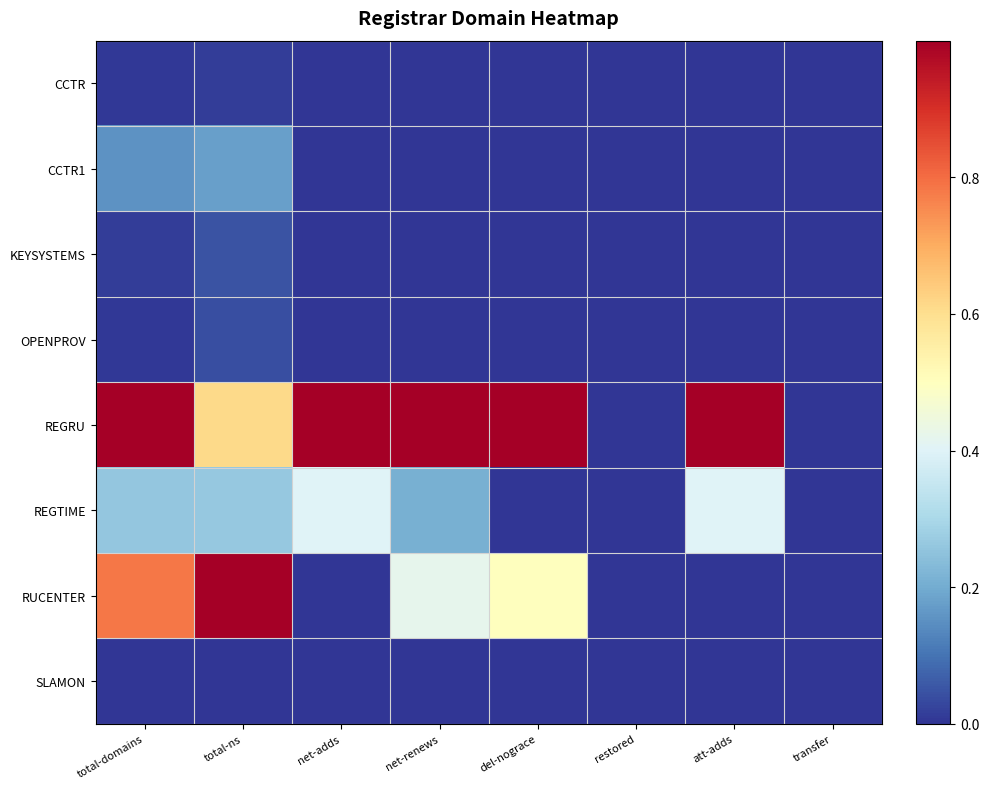

Rank the series at att-adds from highest to lowest value.

REGRU, REGTIME, CCTR, CCTR1, KEYSYSTEMS, OPENPROV, RUCENTER, SLAMON